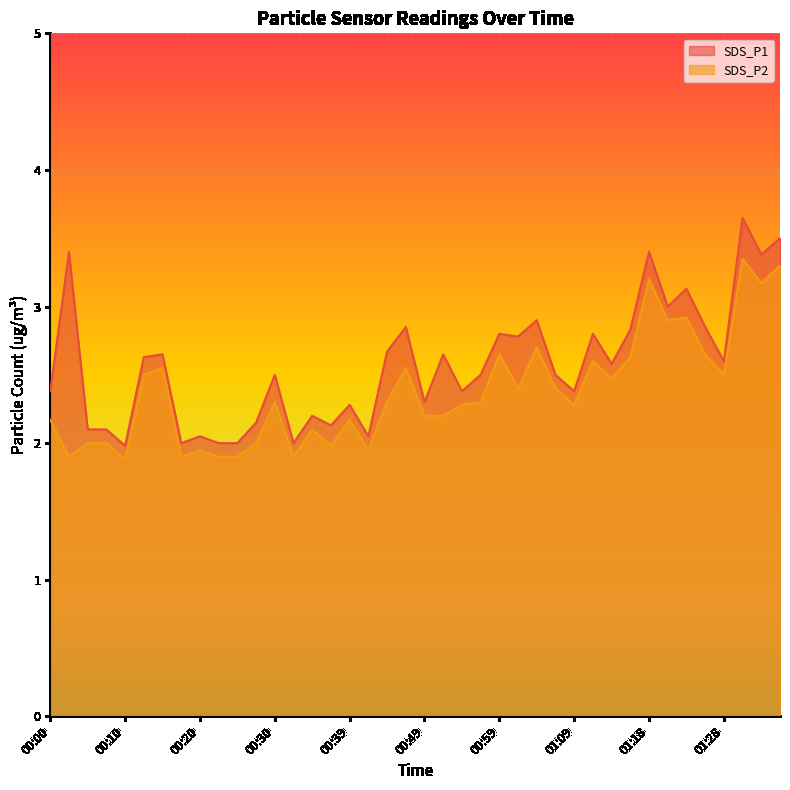

Reading left to right, transcribe all the data shown in this chart.

SDS_P1: 00:00=2.4	00:03=3.4	00:05=2.1	00:08=2.1	00:10=2.0	00:12=2.6	00:15=2.6	00:17=2.0	00:20=2.0	00:22=2.0	00:25=2.0	00:27=2.1	00:30=2.5	00:32=2.0	00:35=2.2	00:37=2.1	00:39=2.3	00:42=2.0	00:44=2.7	00:47=2.9	00:49=2.3	00:52=2.6	00:54=2.4	00:56=2.5	00:59=2.8	01:01=2.8	01:04=2.9	01:06=2.5	01:09=2.4	01:11=2.8	01:13=2.6	01:16=2.8	01:18=3.4	01:21=3.0	01:23=3.1	01:26=2.9	01:28=2.6	01:30=3.6	01:33=3.4	01:35=3.5
SDS_P2: 00:00=2.2	00:03=1.9	00:05=2.0	00:08=2.0	00:10=1.9	00:12=2.5	00:15=2.5	00:17=1.9	00:20=1.9	00:22=1.9	00:25=1.9	00:27=2.0	00:30=2.3	00:32=1.9	00:35=2.1	00:37=2.0	00:39=2.2	00:42=1.9	00:44=2.3	00:47=2.5	00:49=2.2	00:52=2.2	00:54=2.3	00:56=2.3	00:59=2.6	01:01=2.4	01:04=2.7	01:06=2.4	01:09=2.3	01:11=2.6	01:13=2.5	01:16=2.6	01:18=3.2	01:21=2.9	01:23=2.9	01:26=2.6	01:28=2.5	01:30=3.4	01:33=3.2	01:35=3.3